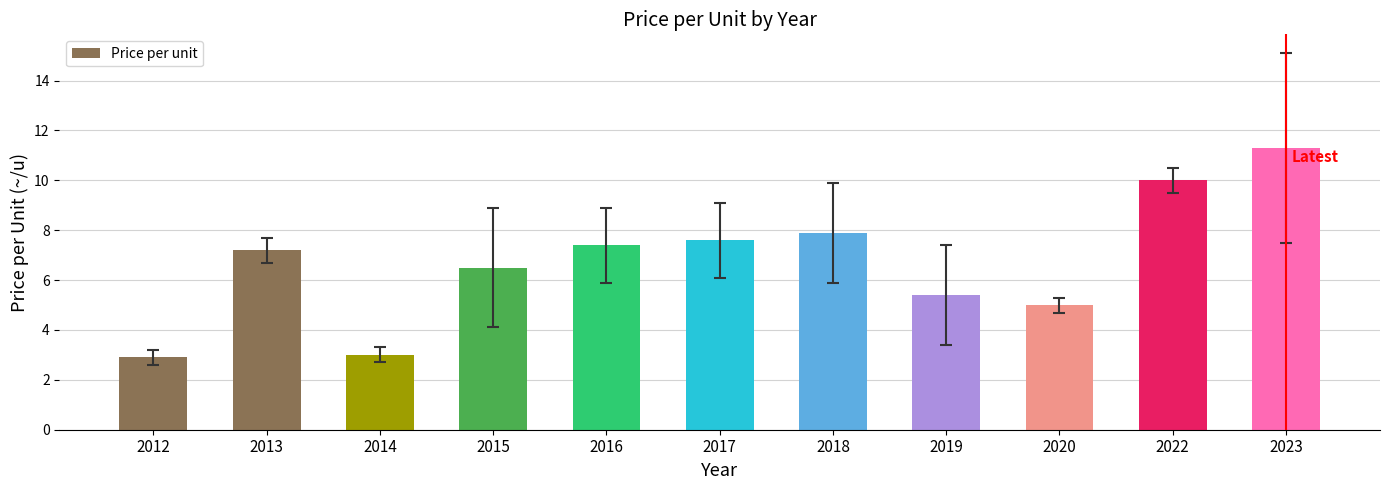

Is it true that the value at 2012 is 2.9?

True